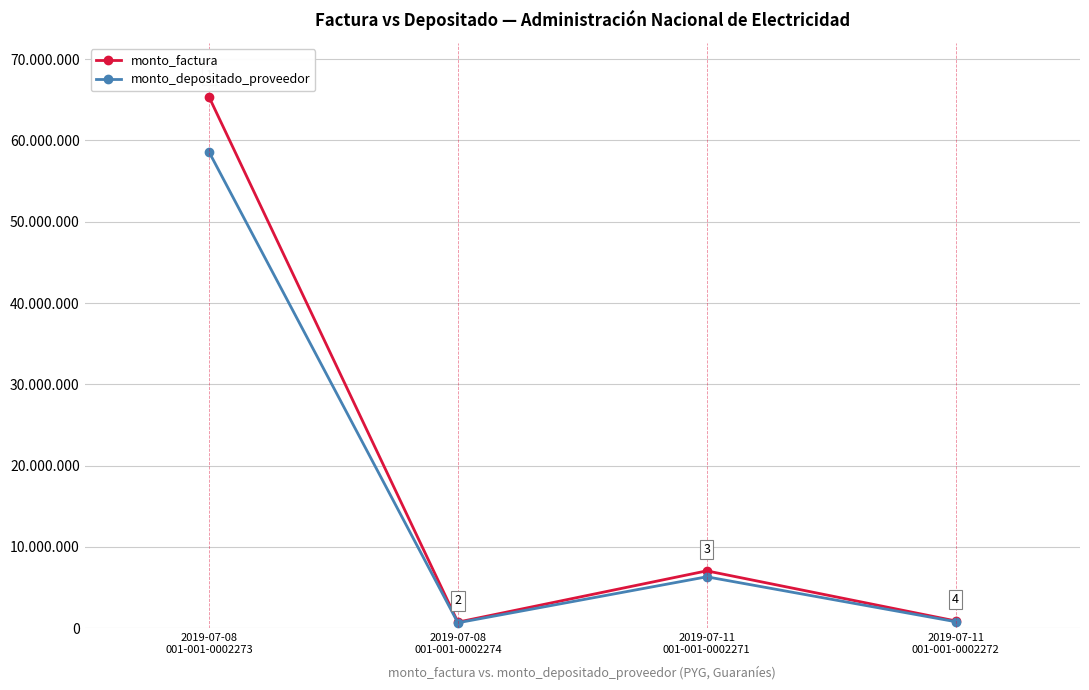

What is the total value across all series at 2019-07-08
001-001-0002274?

1435631